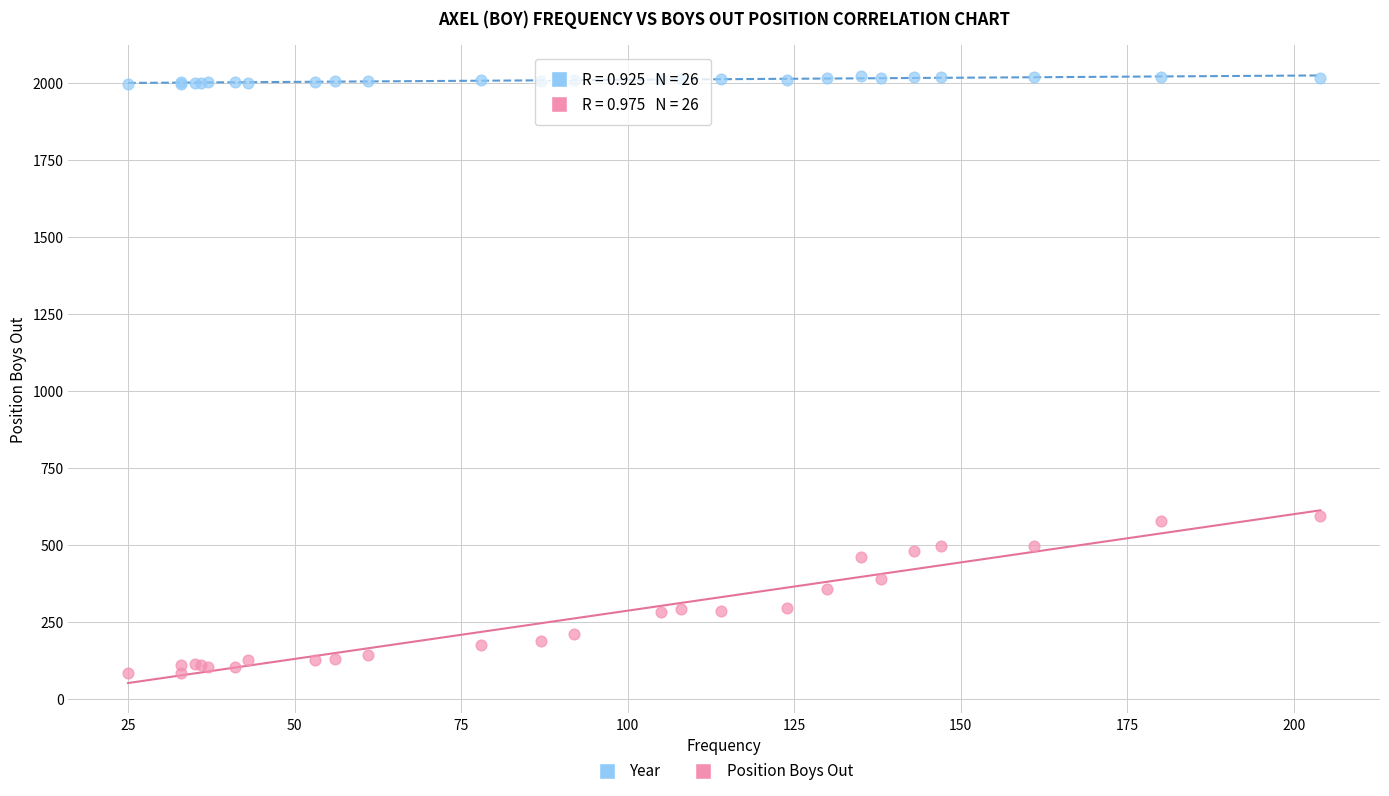

Which series contains the lowest Y value?

Position Boys Out